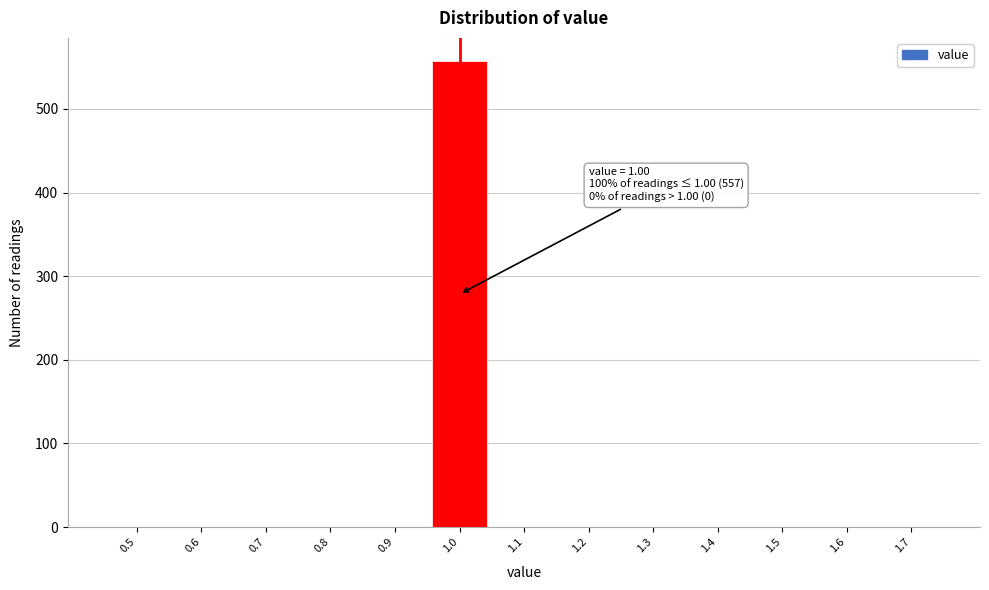

Reading right to left, what are all the values shown in this chart?

1.7=0	1.6=0	1.5=0	1.4=0	1.3=0	1.2=0	1.1=0	1.0=557	0.9=0	0.8=0	0.7=0	0.6=0	0.5=0